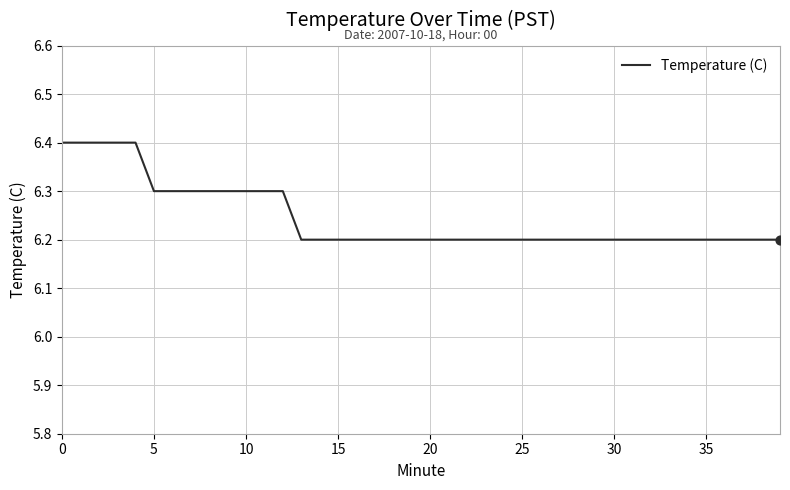

What is the greatest value displayed?

6.4